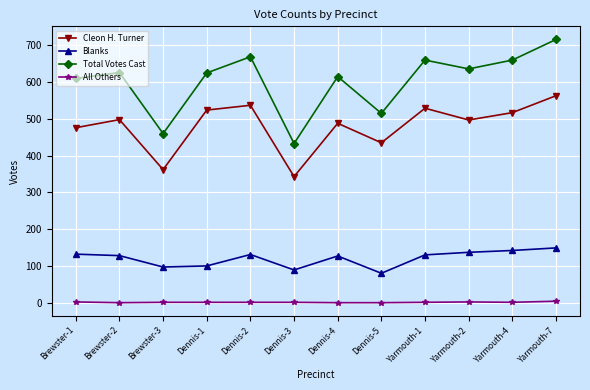

What is the approximate value of Total Votes Cast at Brewster-1?

610